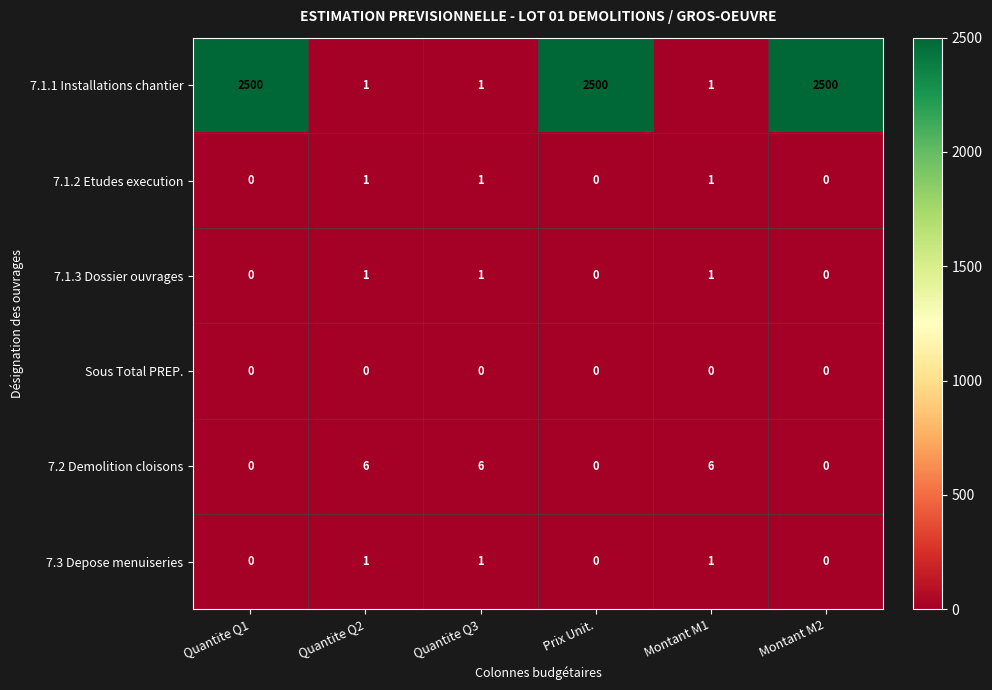

What is the maximum value for 7.2 Demolition cloisons?

6